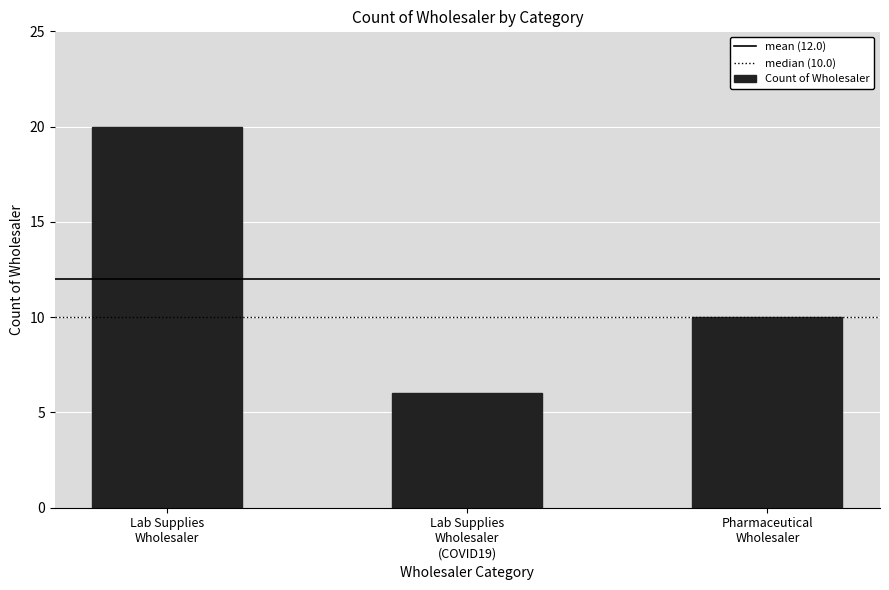

What is the average value?

12